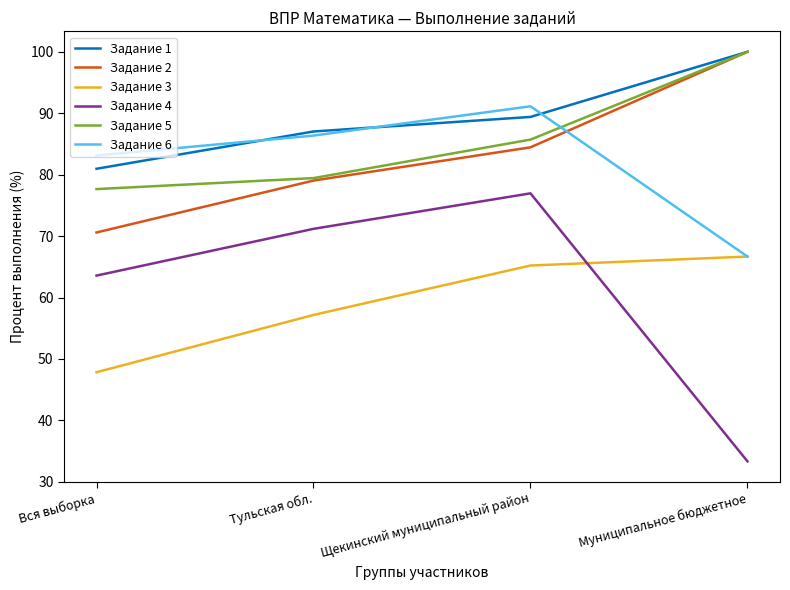

Reading left to right, what are all the values shown in this chart?

Задание 1: Вся выборка=81.0	Тульская обл.=87.0	Щекинский муниципальный район=89.4	Муниципальное бюджетное=100.0
Задание 2: Вся выборка=70.6	Тульская обл.=79.0	Щекинский муниципальный район=84.5	Муниципальное бюджетное=100.0
Задание 3: Вся выборка=47.8	Тульская обл.=57.2	Щекинский муниципальный район=65.2	Муниципальное бюджетное=66.7
Задание 4: Вся выборка=63.6	Тульская обл.=71.2	Щекинский муниципальный район=77.0	Муниципальное бюджетное=33.3
Задание 5: Вся выборка=77.7	Тульская обл.=79.4	Щекинский муниципальный район=85.7	Муниципальное бюджетное=100.0
Задание 6: Вся выборка=83.1	Тульская обл.=86.4	Щекинский муниципальный район=91.1	Муниципальное бюджетное=66.7